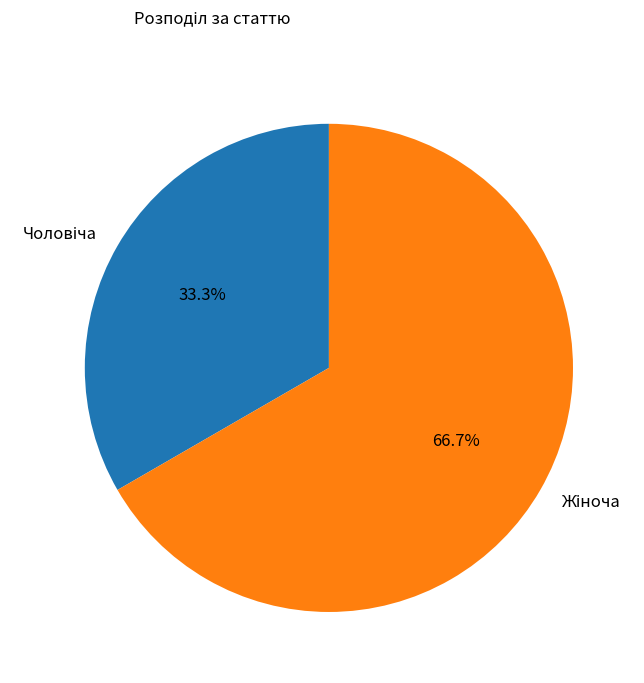

Does any single category account for the majority?

Yes